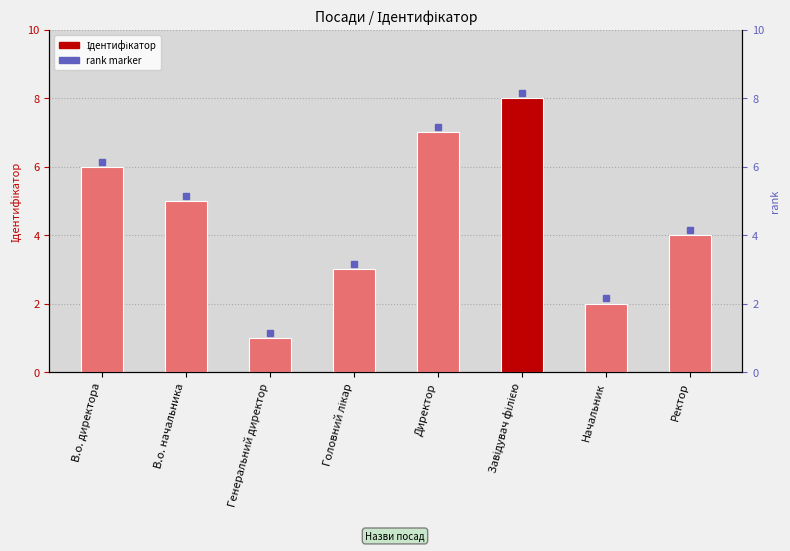

What is the ratio of the value at Директор to the value at Завідувач філією?

0.9